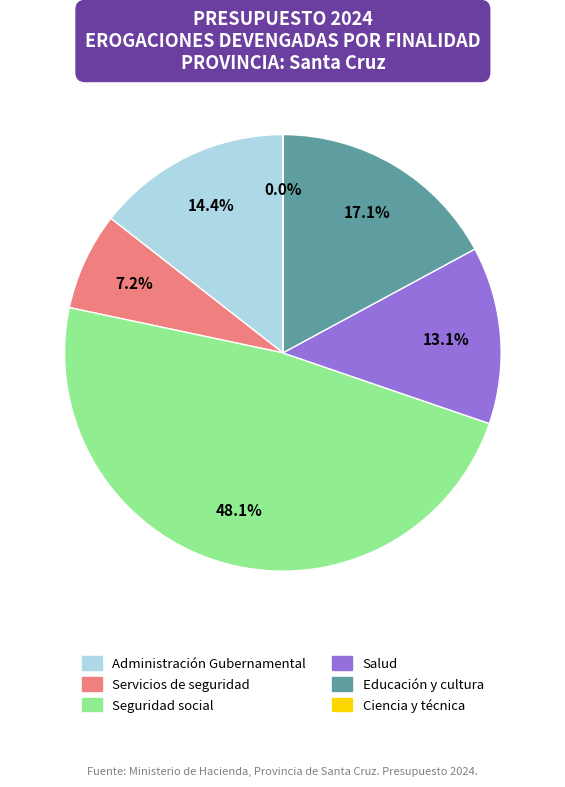

Does Administración Gubernamental account for over 50% of the chart?

No